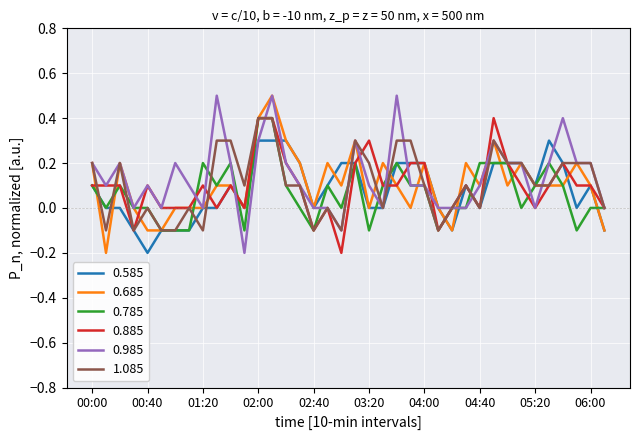

How many series are shown in this chart?

6